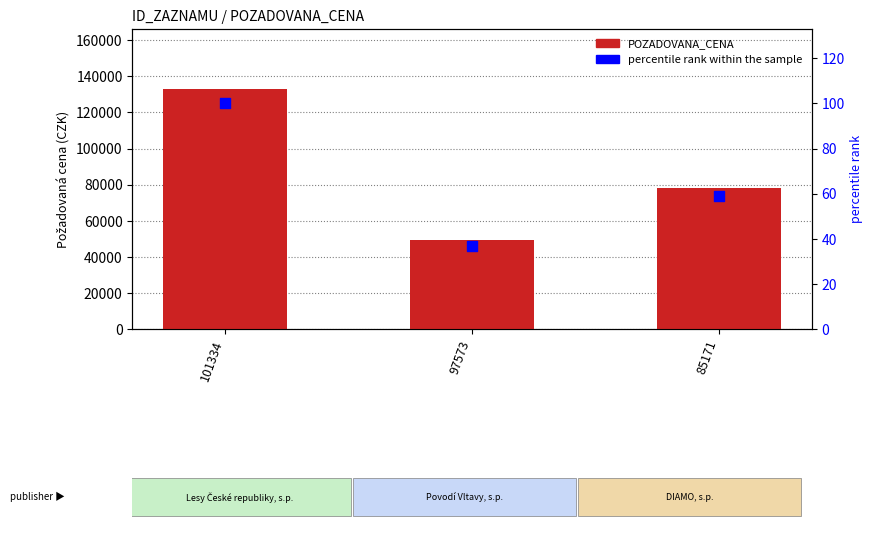

Which series has the largest Y range (max minus min)?

POZADOVANA_CENA